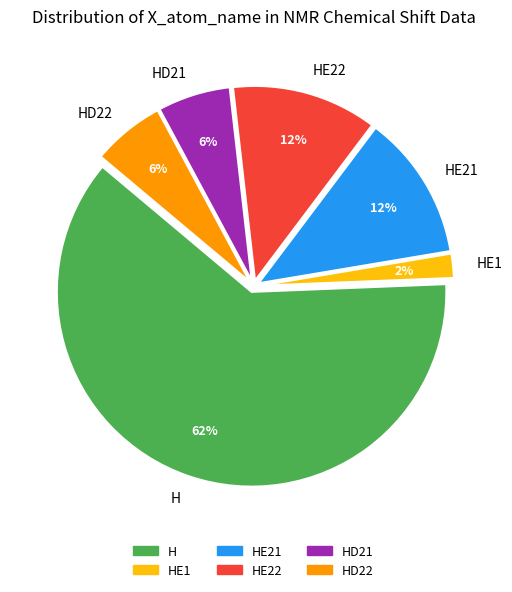

Combined, do HE21 and H account for over 50%?

Yes